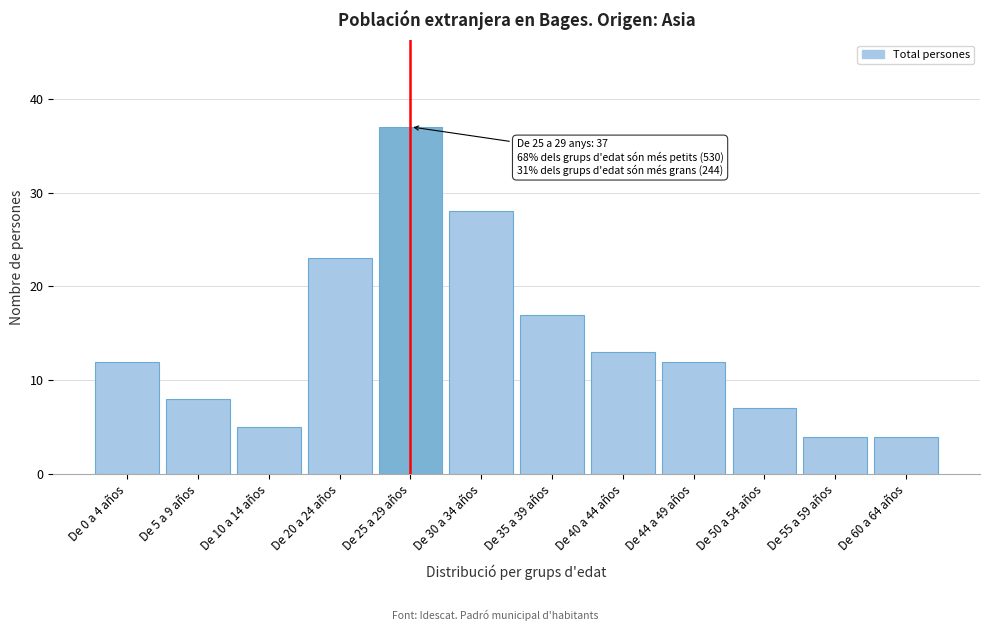

Reading left to right, what are all the values shown in this chart?

De 0 a 4 años=12	De 5 a 9 años=8	De 10 a 14 años=5	De 20 a 24 años=23	De 25 a 29 años=37	De 30 a 34 años=28	De 35 a 39 años=17	De 40 a 44 años=13	De 44 a 49 años=12	De 50 a 54 años=7	De 55 a 59 años=4	De 60 a 64 años=4